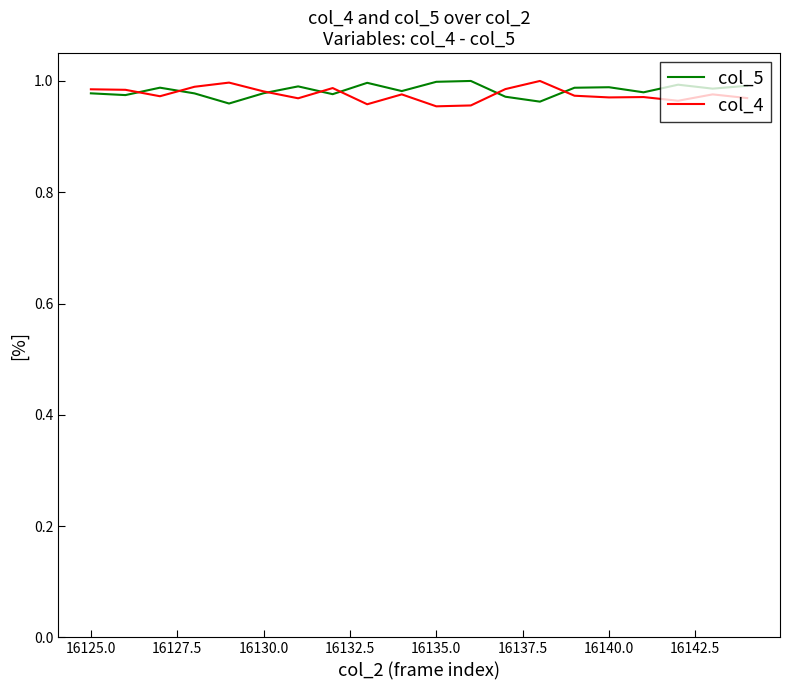

Does the chart have visible grid lines?

No